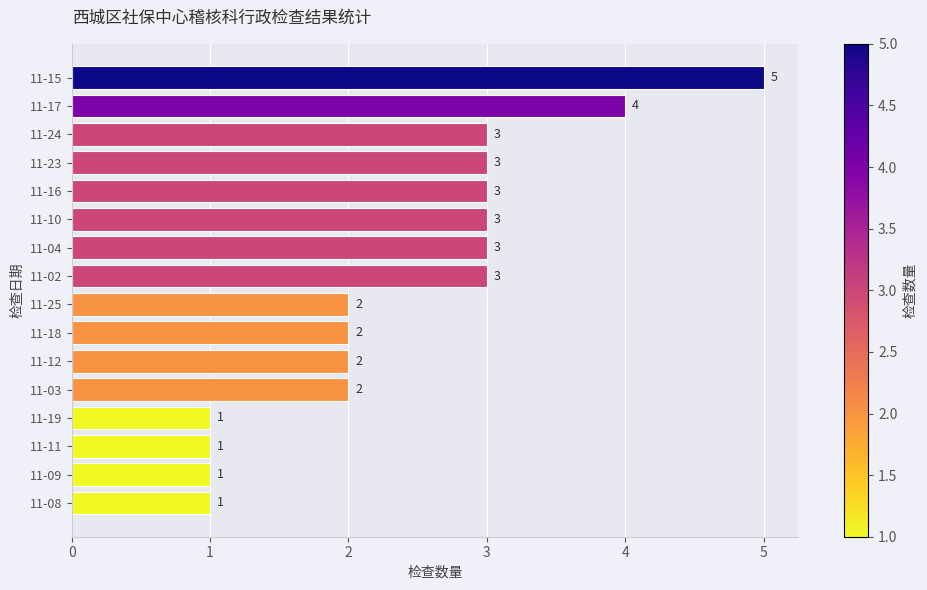

What is the difference between the second highest and minimum values?

3